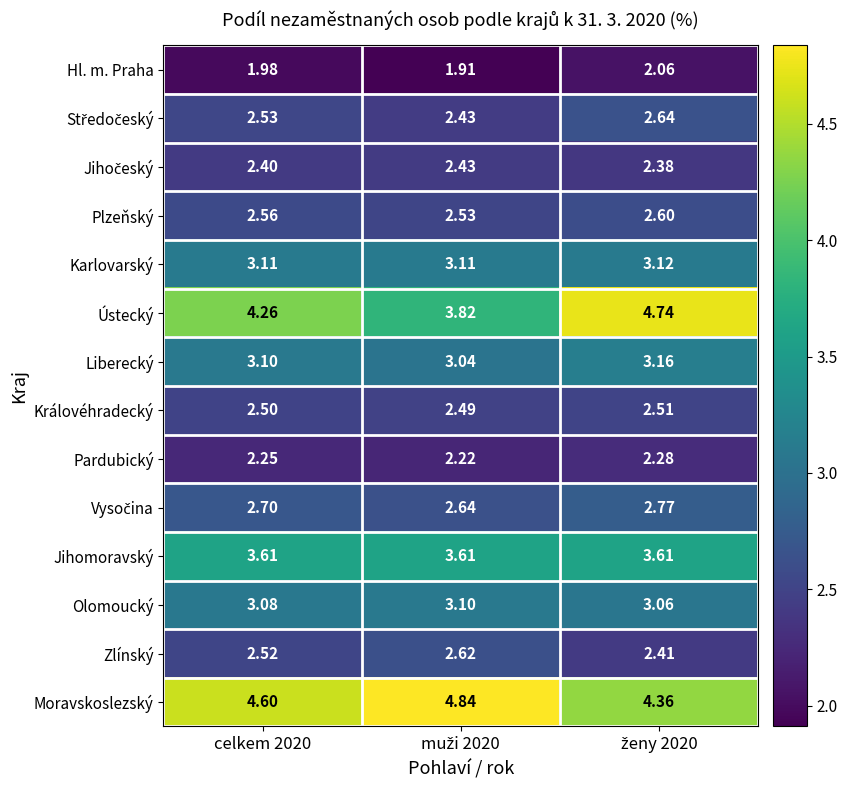

Which series has the widest spread of values?

Ústecký